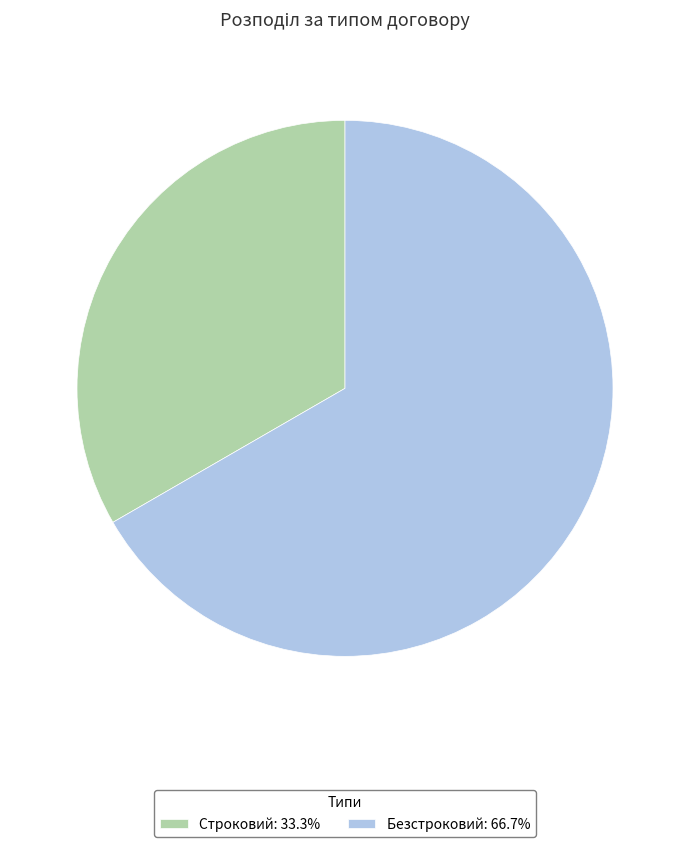

Is it true that Безстроковий is 77% of the pie?

False